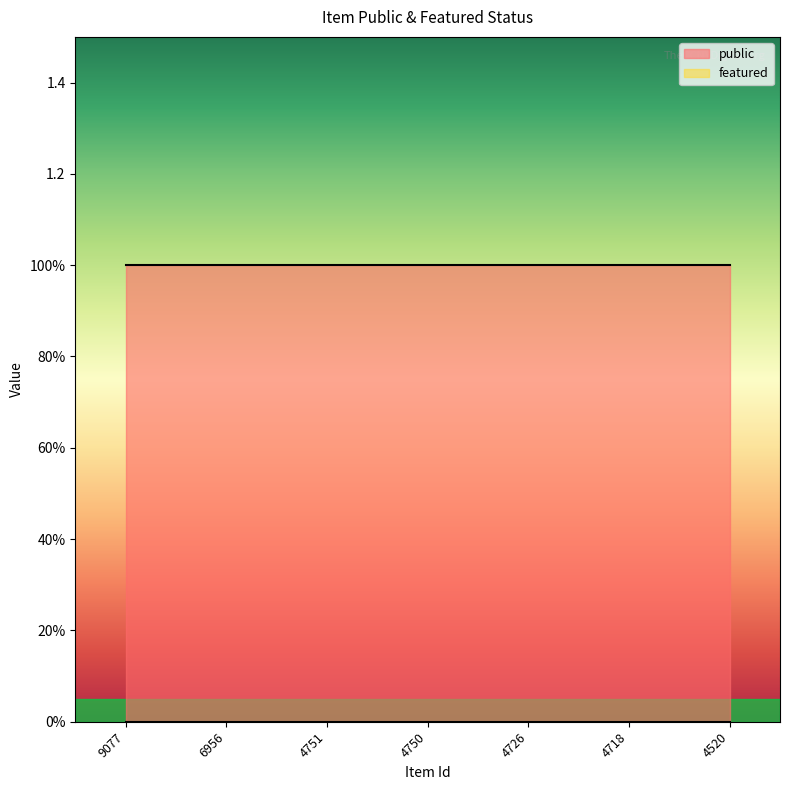

Which label corresponds to the largest value in the chart?

9077